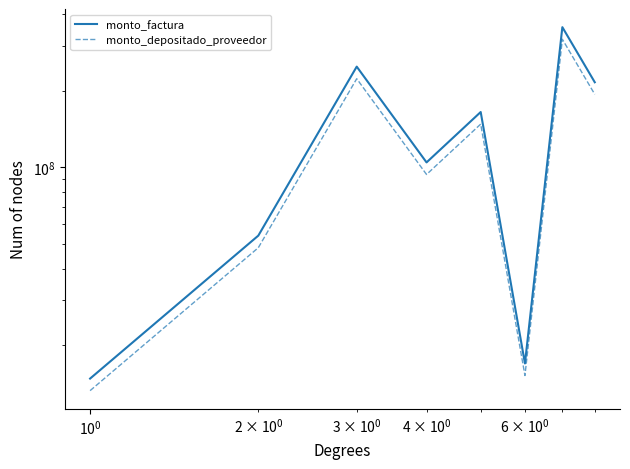

Count the number of categories in the chart.

8